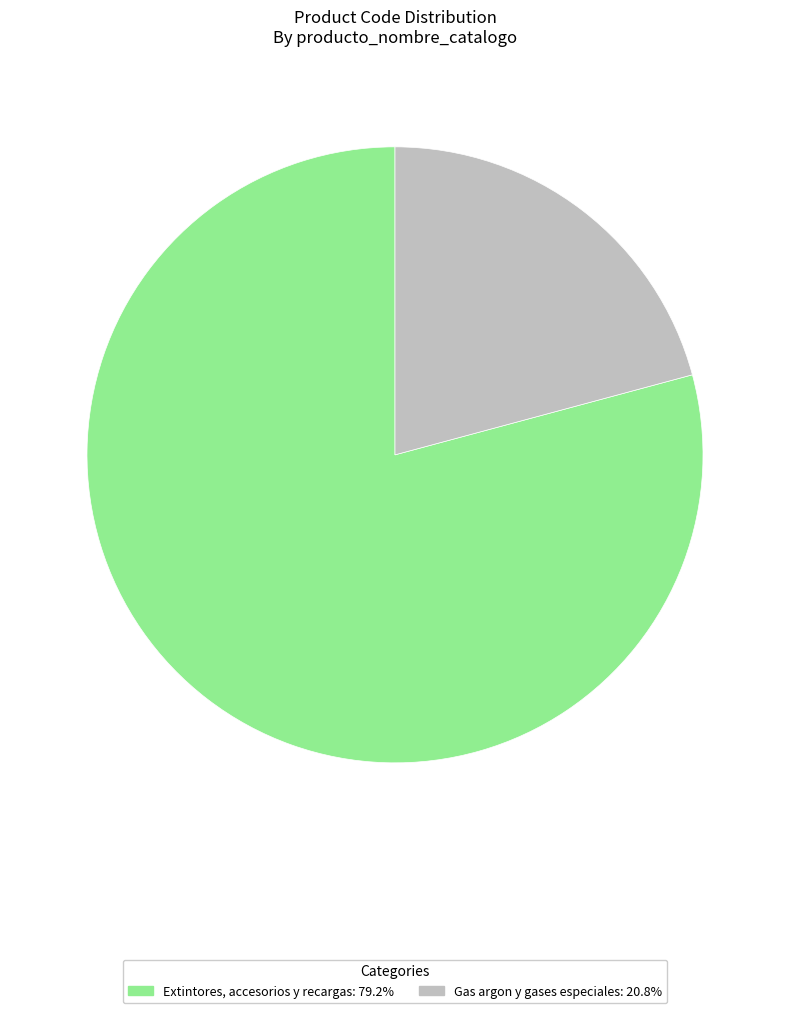

Is Gas argon y gases especiales the majority of the pie?

No